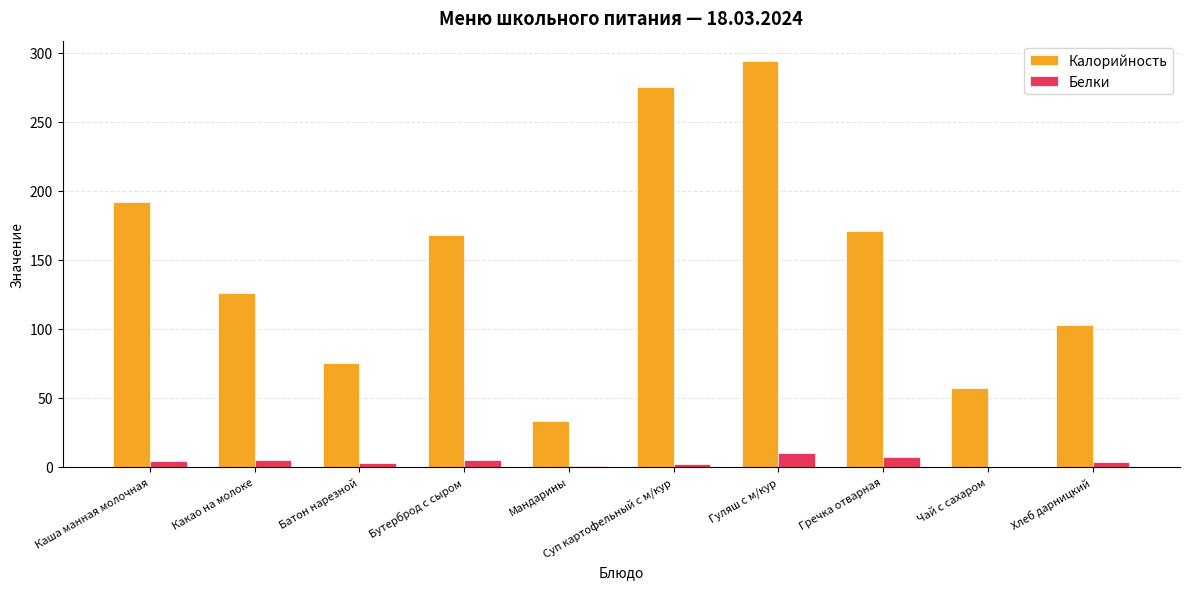

How many groups of bars are there?

10